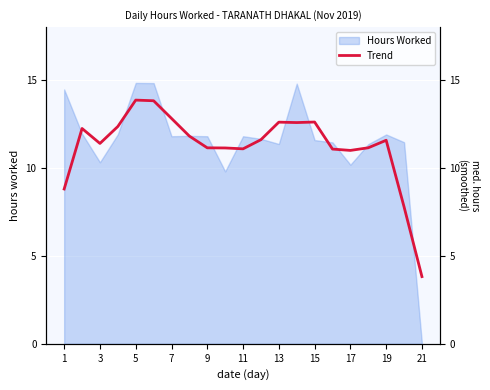

At which label does Hours Worked reach its minimum?

21